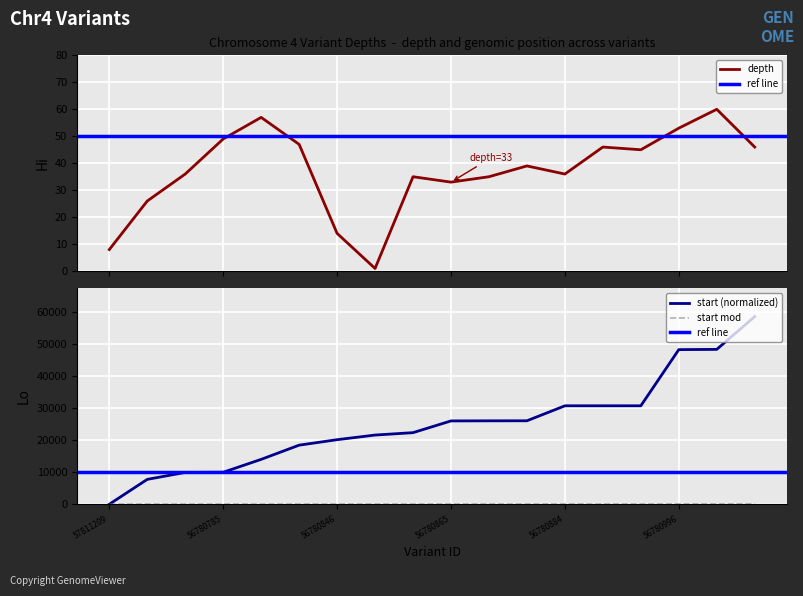

How many data points in depth are above 39?

8